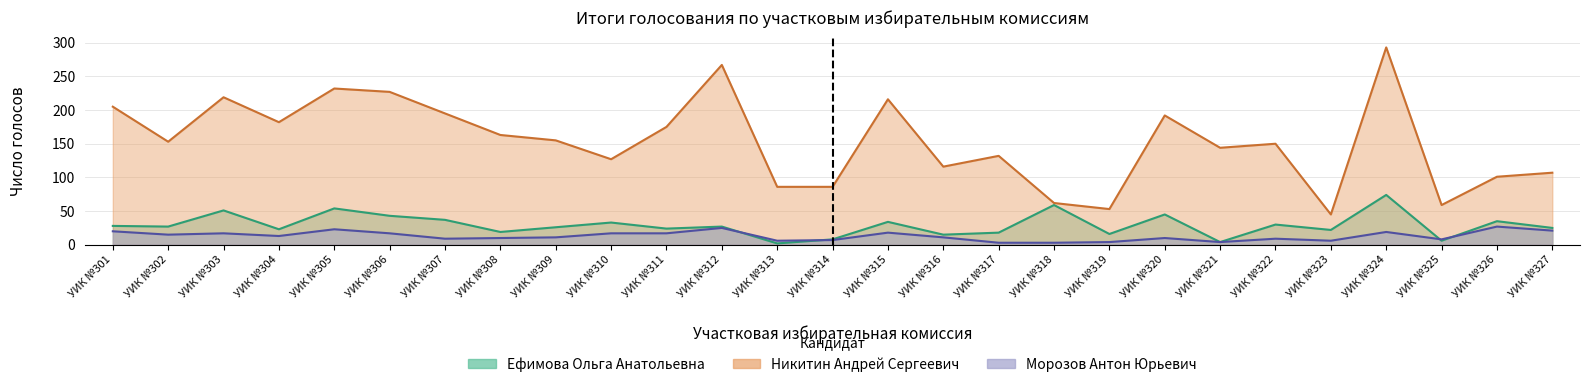

Which series has the widest spread of values?

Никитин Андрей Сергеевич